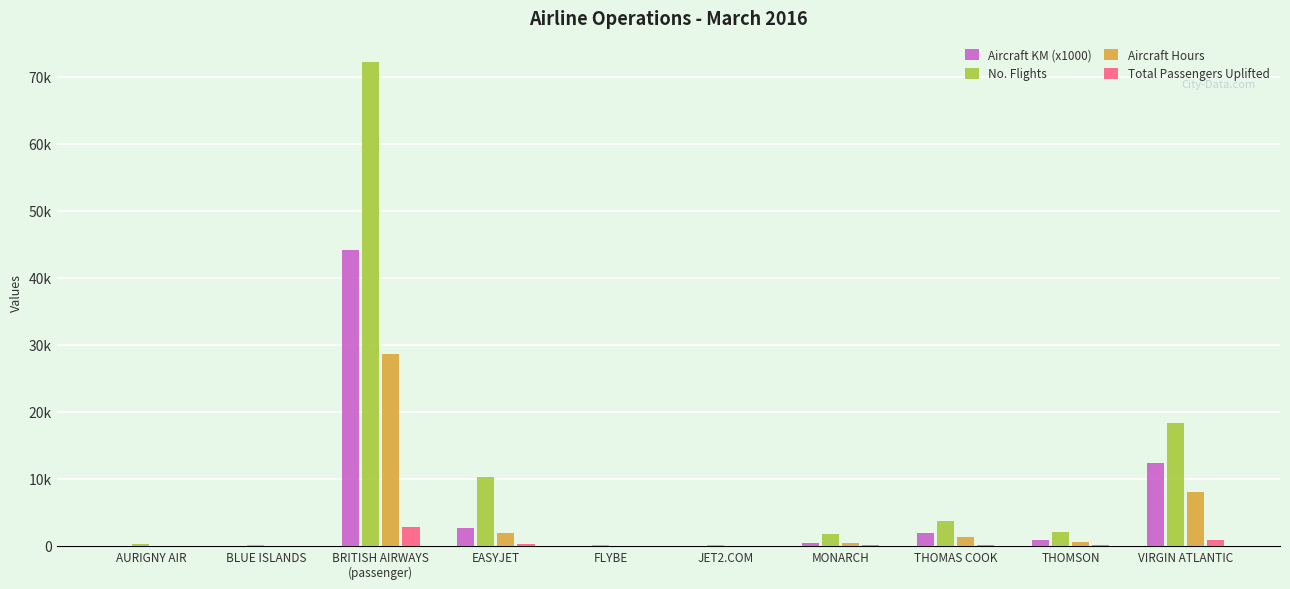

What are all the series names shown in the legend?

Aircraft KM (x1000), No. Flights, Aircraft Hours, Total Passengers Uplifted